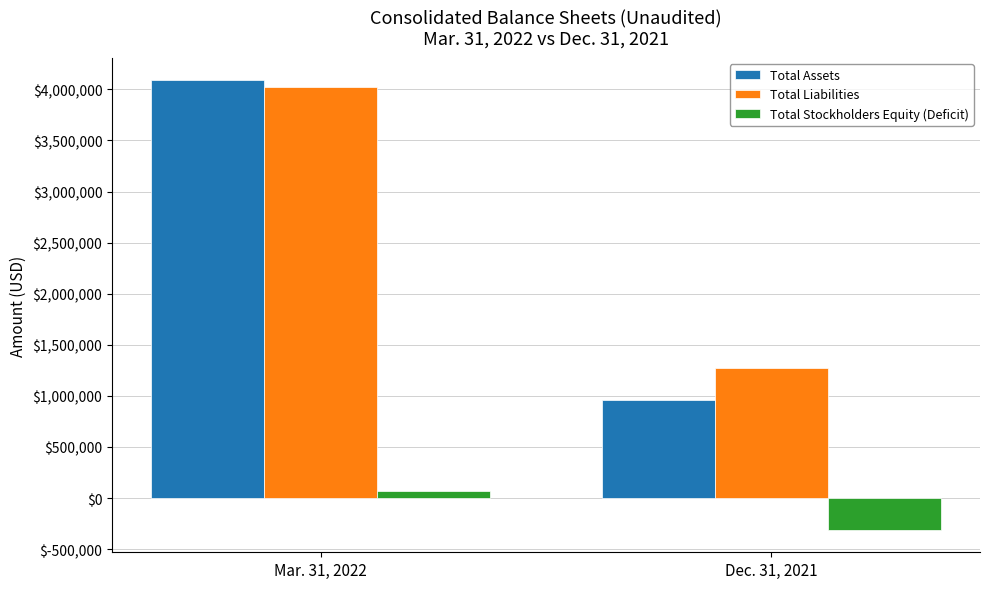

How many data points does each series have?

2